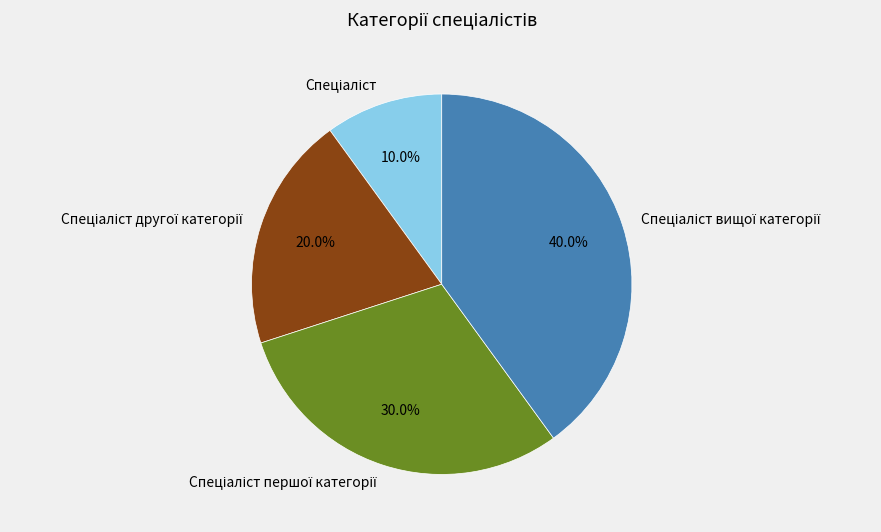

Does any single category account for the majority?

No